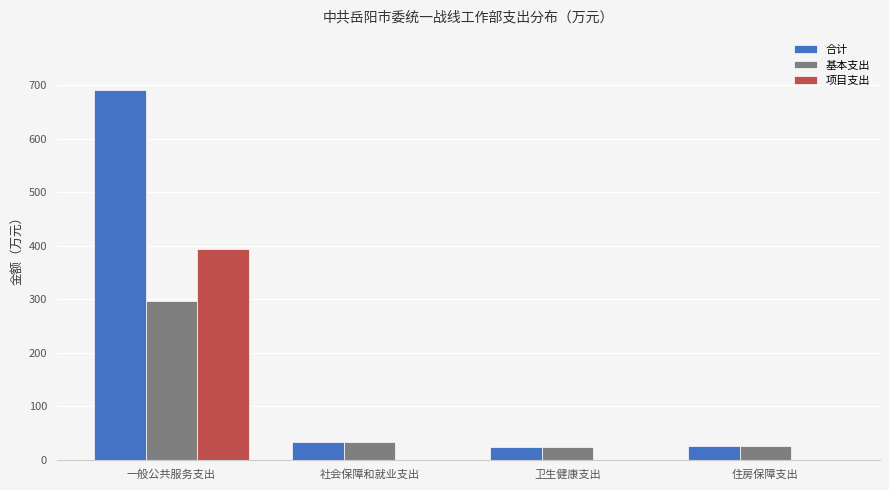

What is the spread (max minus min) of values at 卫生健康支出?

23.9